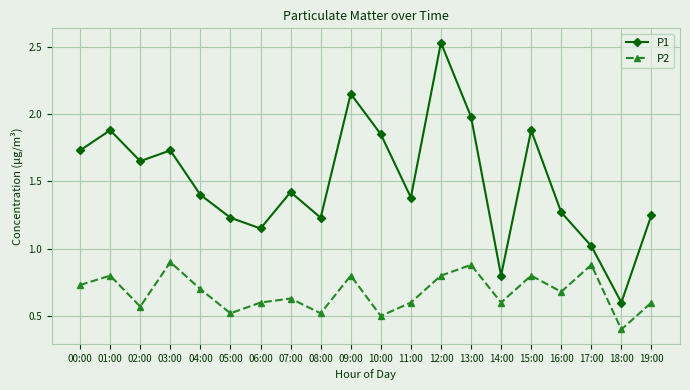

Where is the first local minimum for P2?

02:00